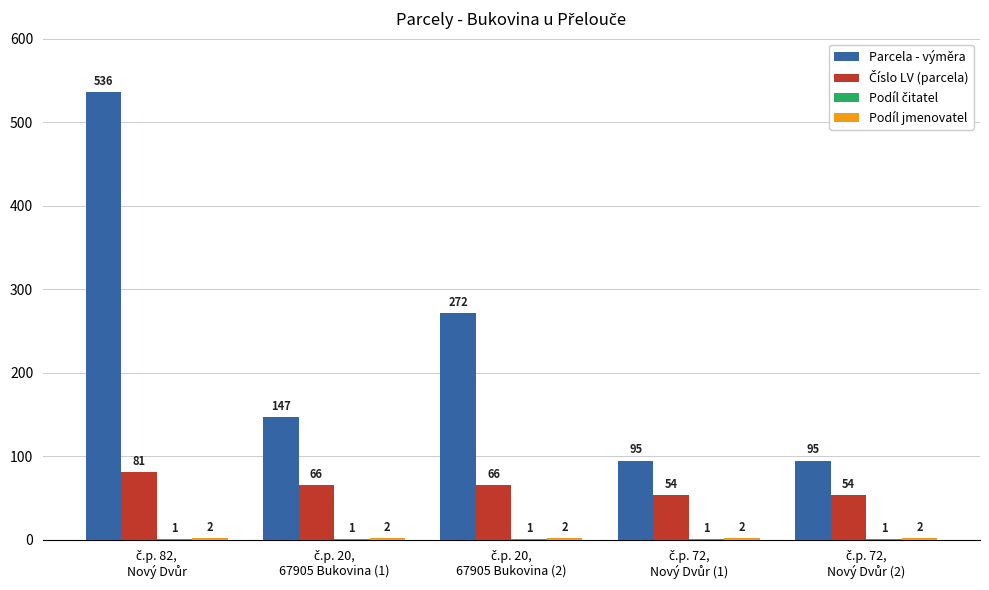

How many groups of bars are there?

5